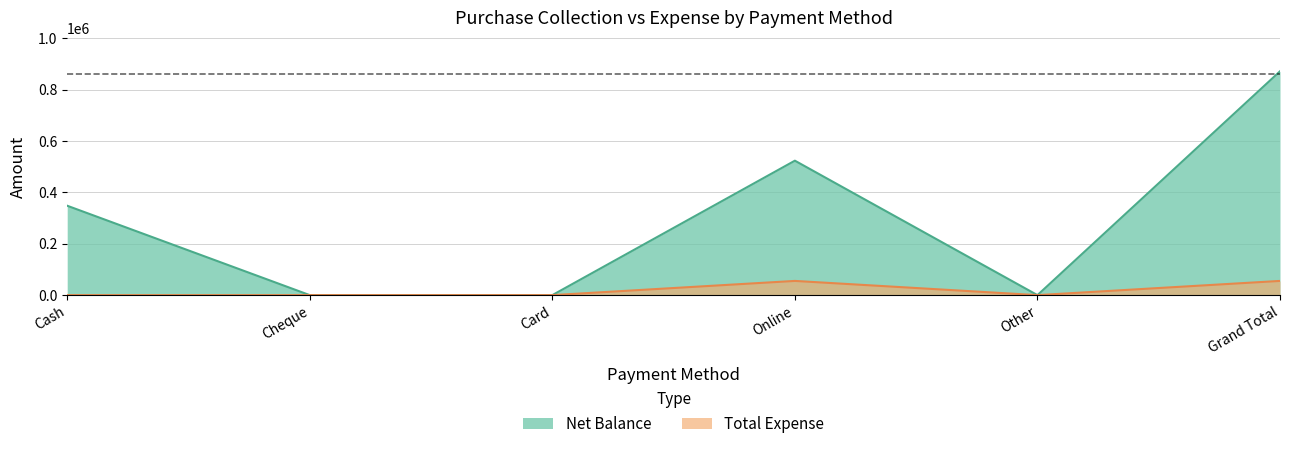

In Total Expense, how many points are lower than both neighbors (excluding endpoints)?

1